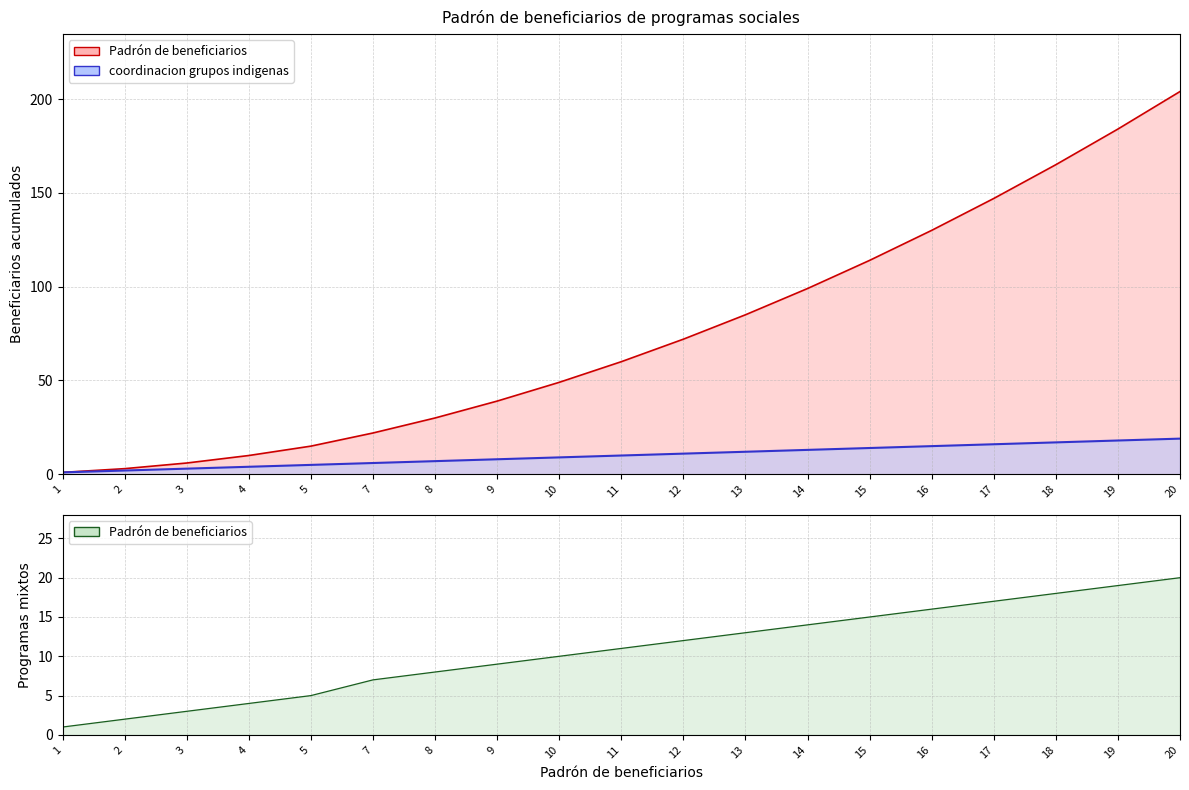

List the labels in order of value, smallest first.

1, 2, 3, 4, 5, 7, 8, 9, 10, 11, 12, 13, 14, 15, 16, 17, 18, 19, 20